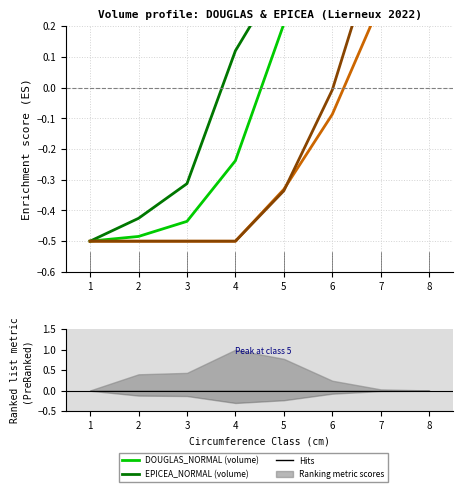

Which category has the lowest value in the DOUGLAS_NORMAL series?

1